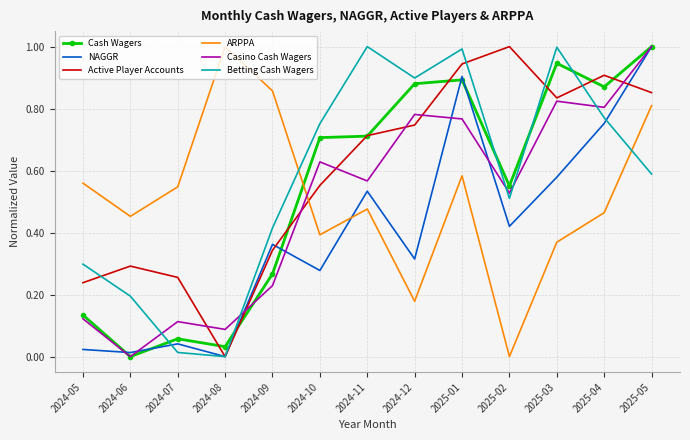

At which category is the sum across all series the highest?

2025-05